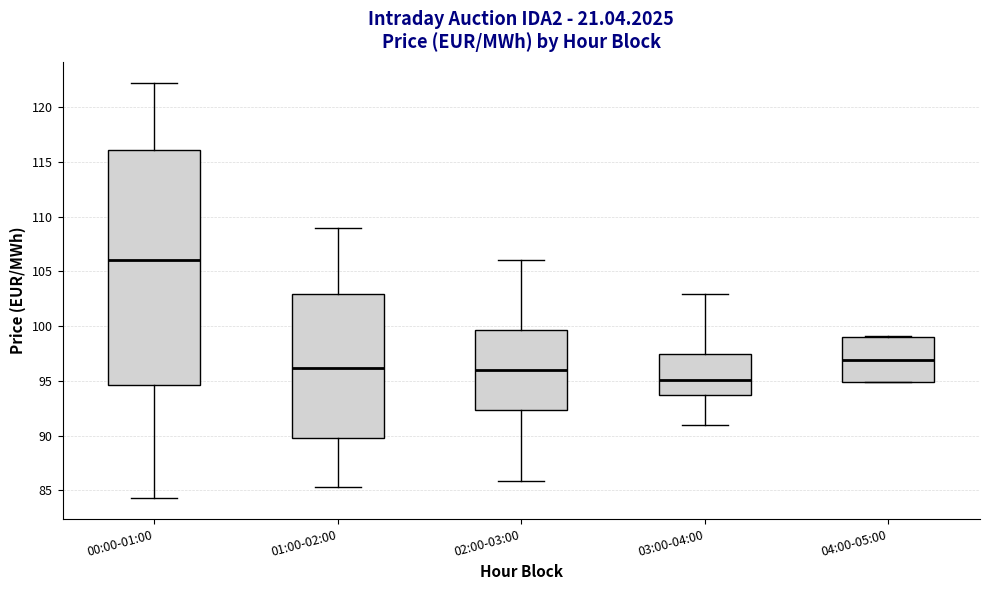

Reading left to right, transcribe this box plot: for each box, give where its median line is, the range the box spans, and where its two whiskers end, as read against the y-axis. The values are not printed on the chart, so give them approximately, as read against the axis.

00:00-01:00: median 106.0, box 94.5 to 116.0, whiskers 84.5 to 122.0
01:00-02:00: median 96.0, box 90.0 to 103.0, whiskers 85.5 to 109.0
02:00-03:00: median 96.0, box 92.5 to 99.5, whiskers 86.0 to 106.0
03:00-04:00: median 95.0, box 93.5 to 97.5, whiskers 91.0 to 103.0
04:00-05:00: median 97.0, box 95.0 to 99.0, whiskers 95.0 to 99.0